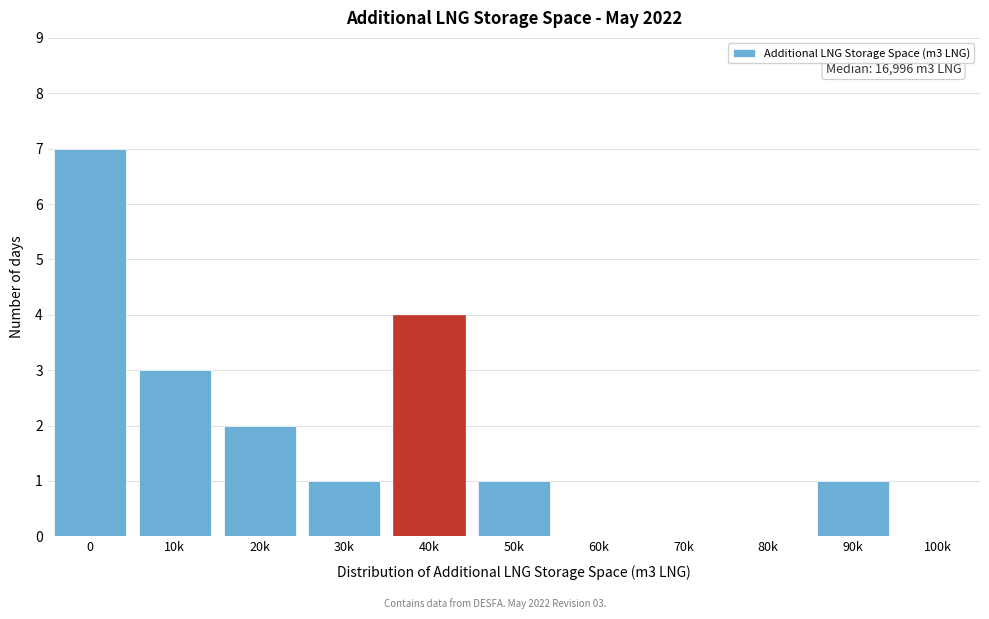

Reading left to right, transcribe all the data shown in this chart.

0=7	10k=3	20k=2	30k=1	40k=4	50k=1	60k=0	70k=0	80k=0	90k=1	100k=0